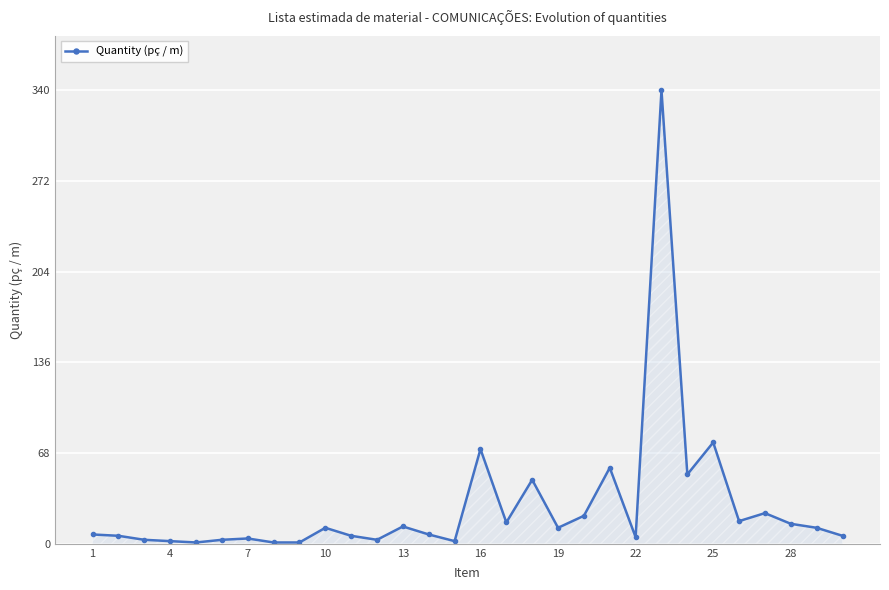

What is the greatest value displayed?

340